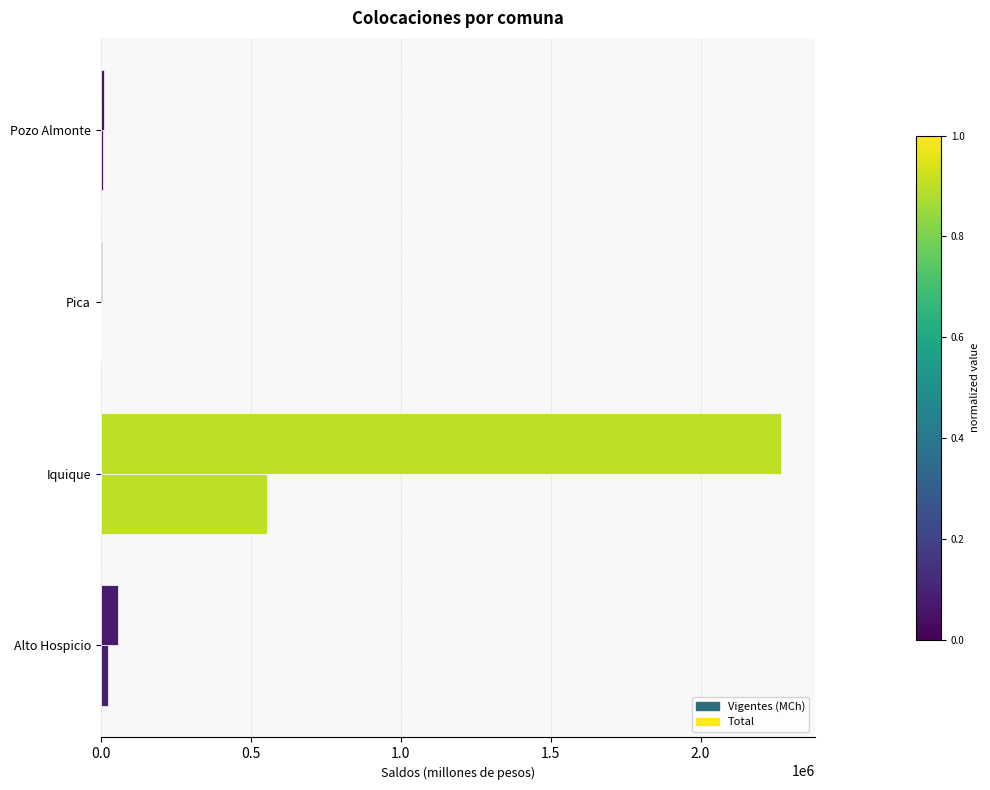

What is the average value of the Total series?

585312.1